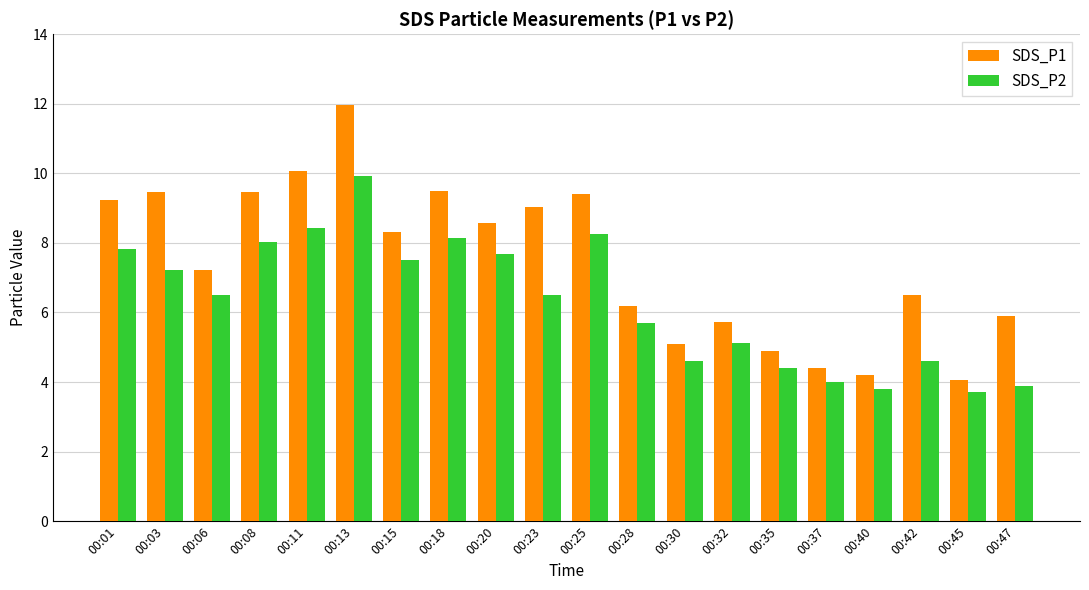

How many distinct data groups are displayed?

2